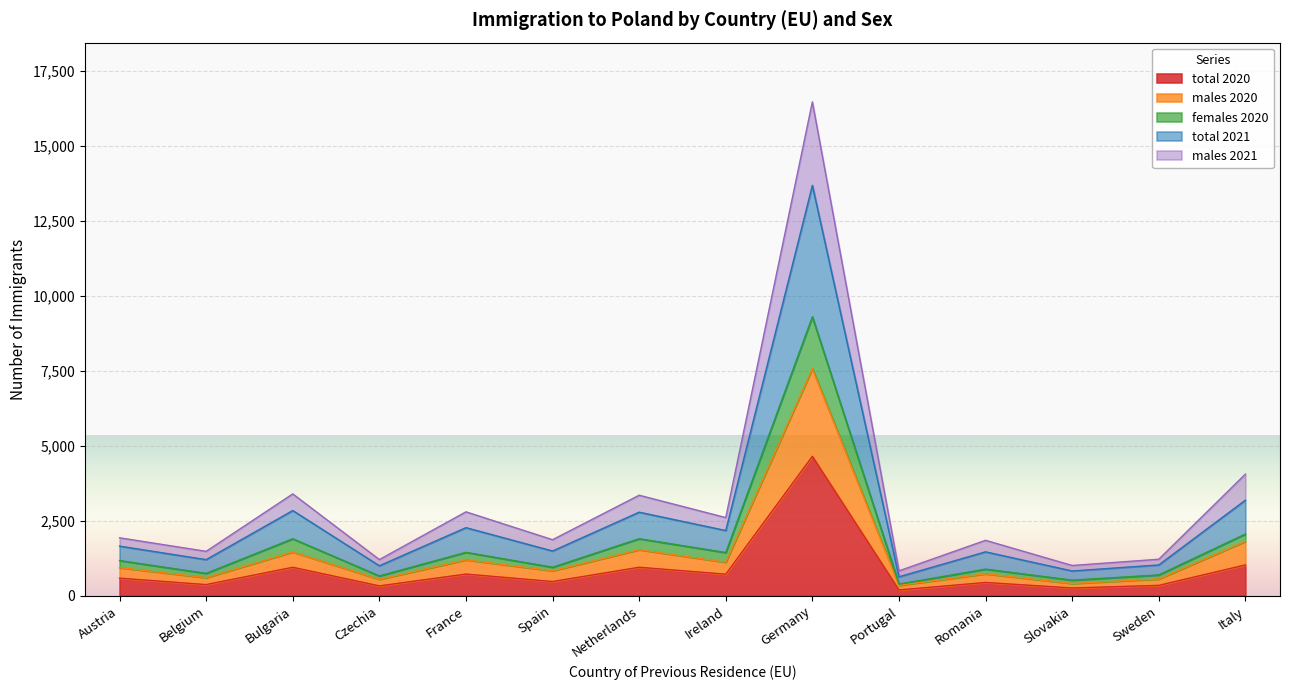

What is the highest value of the total 2020 series?

4653